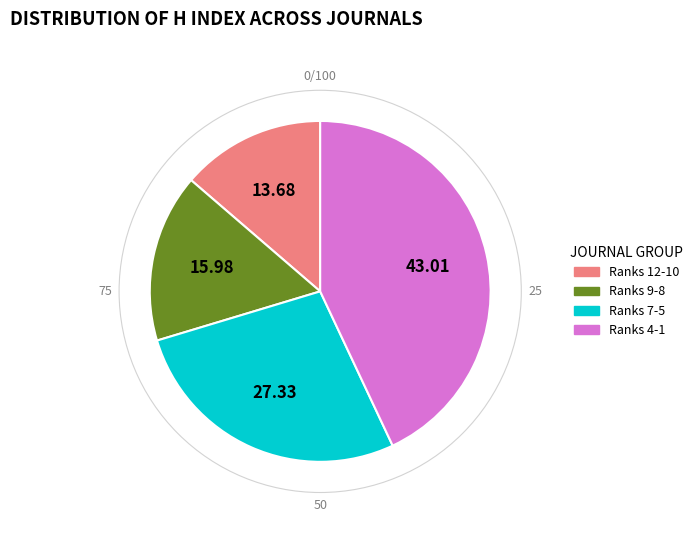

Does any single category account for the majority?

No